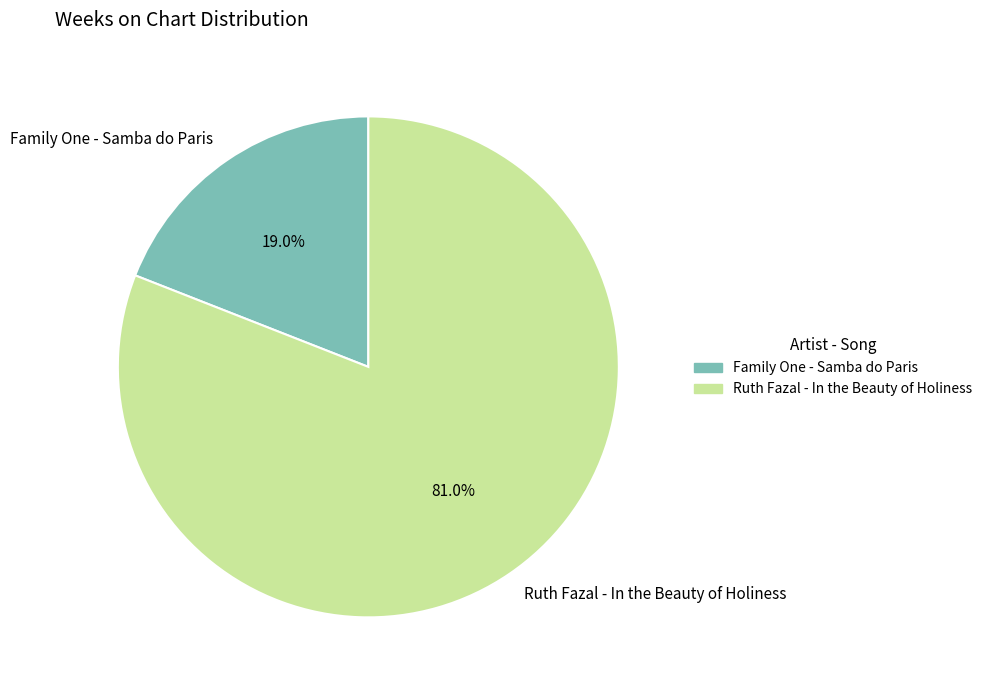

Is it true that Ruth Fazal - In the Beauty of Holiness is 70% of the pie?

False